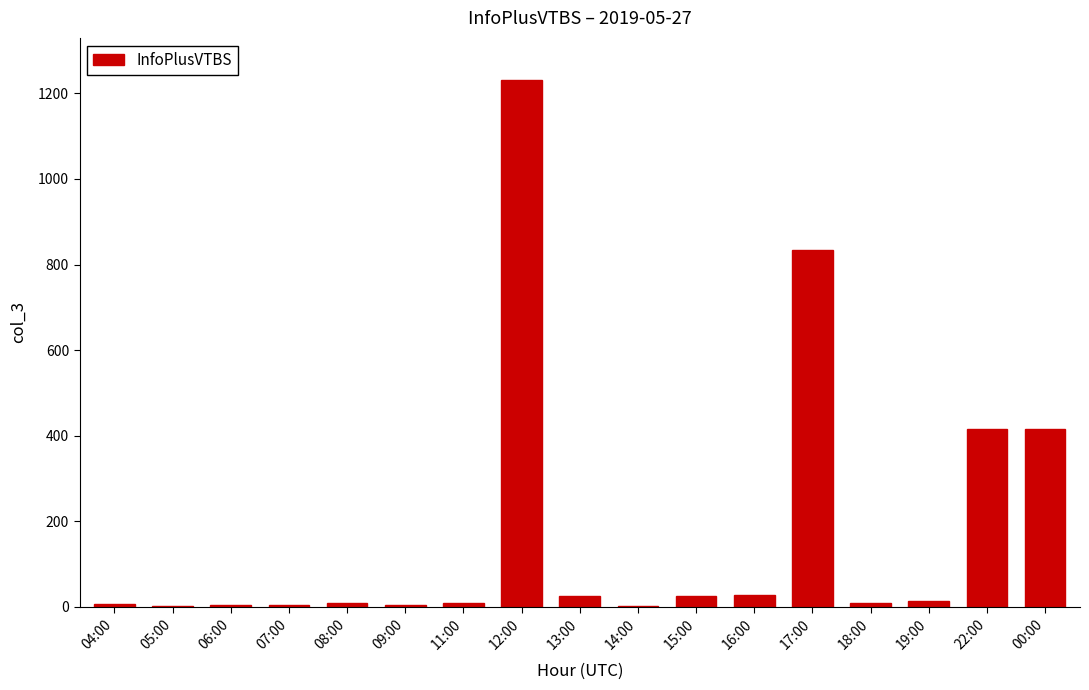

What is the sum of all values?

3042